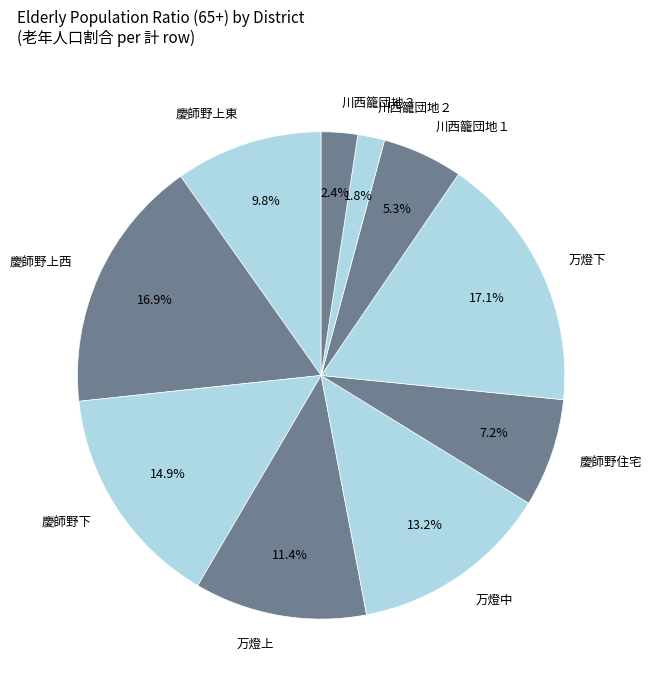

Which has a higher value, 川西籠団地１ or 慶師野上西?

慶師野上西